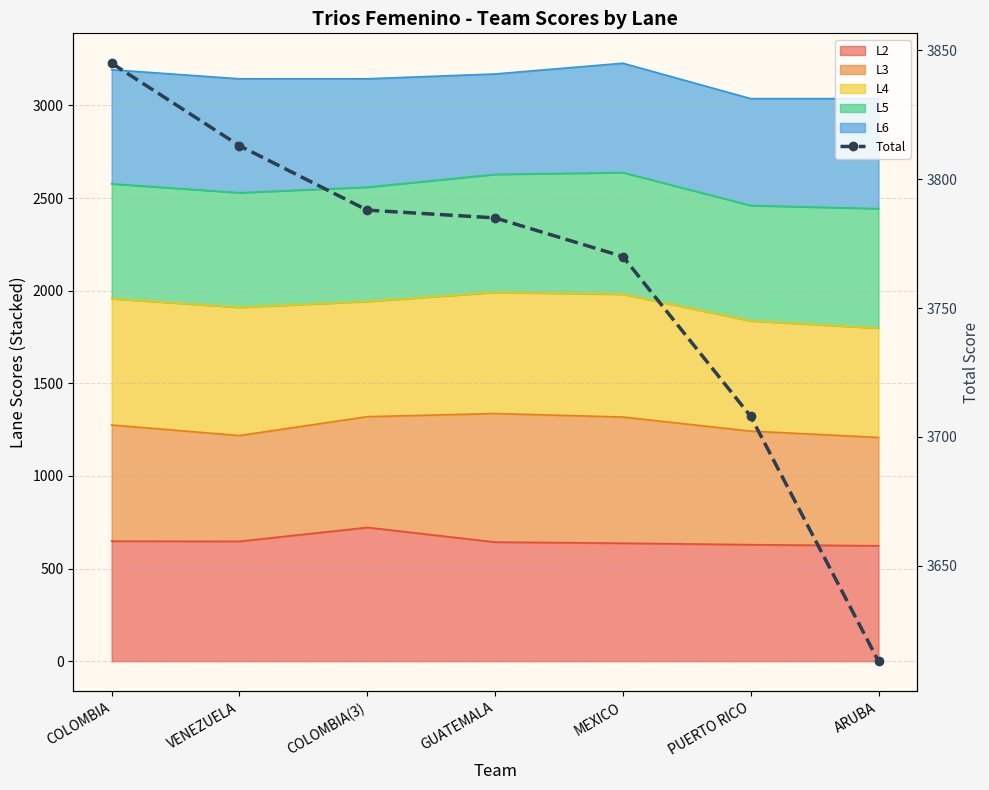

Reading left to right, list all the values displayed in this chart.

COLOMBIA=3845	VENEZUELA=3813	COLOMBIA(3)=3788	GUATEMALA=3785	MEXICO=3770	PUERTO RICO=3708	ARUBA=3613